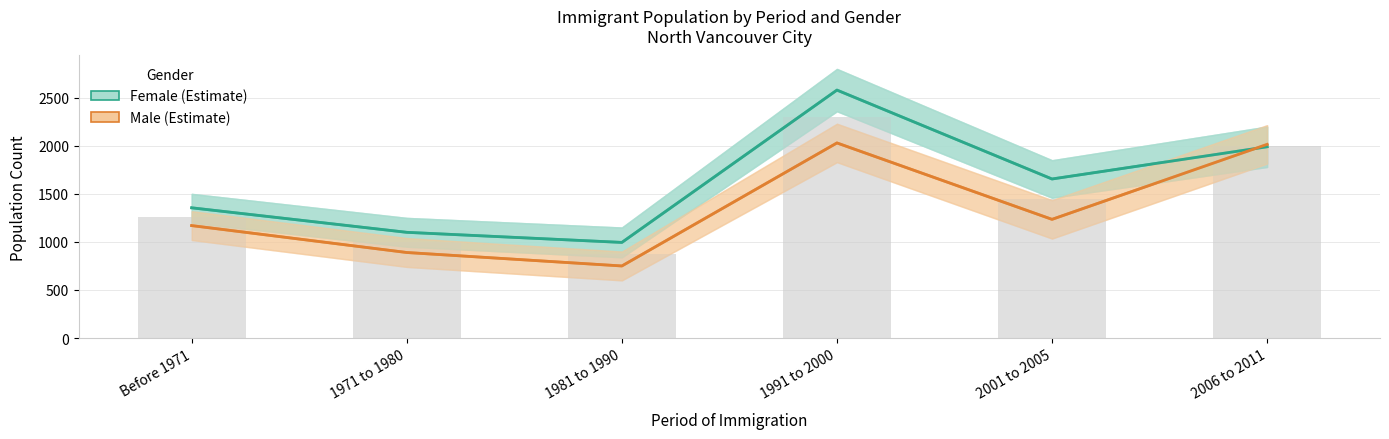

What is the minimum value shown in the chart?

750